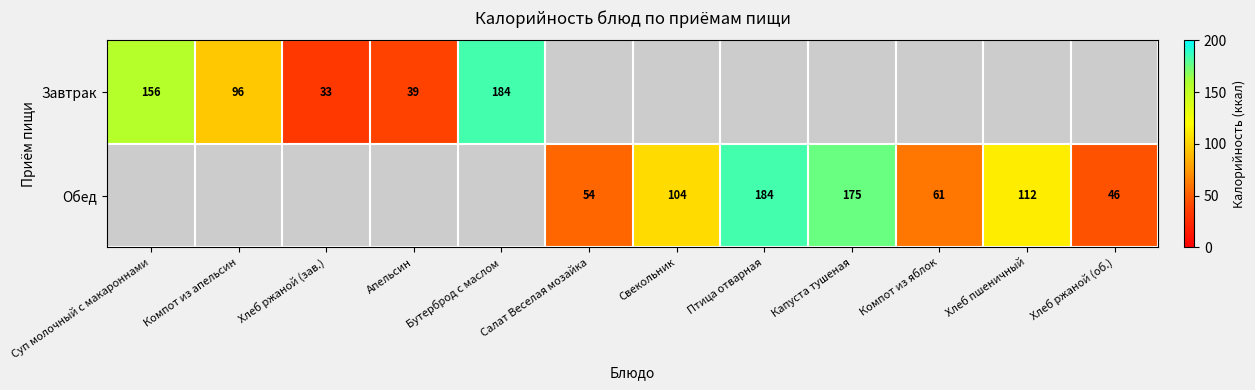

True or false: Обед has a value of 72 at Хлеб ржаной (об.).

False